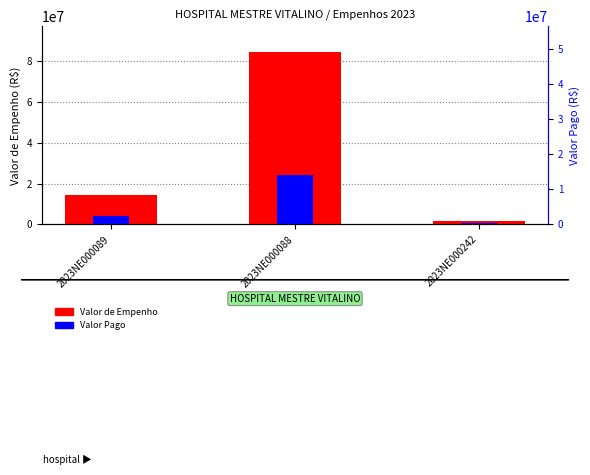

What is the spread (max minus min) of values at 2023NE000242?

1331228.2